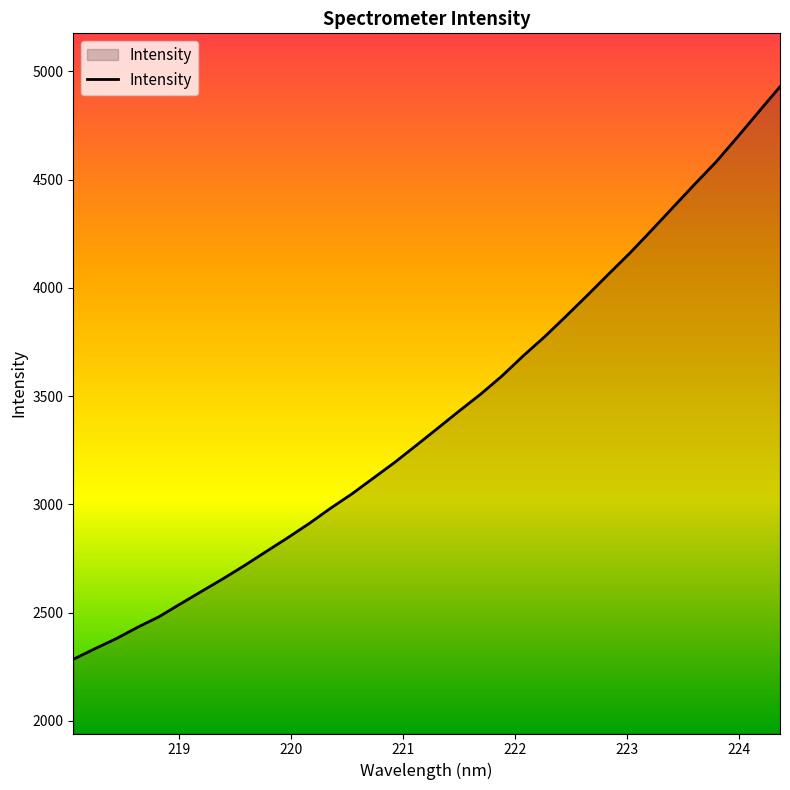

What is the minimum value shown in the chart?

2284.1